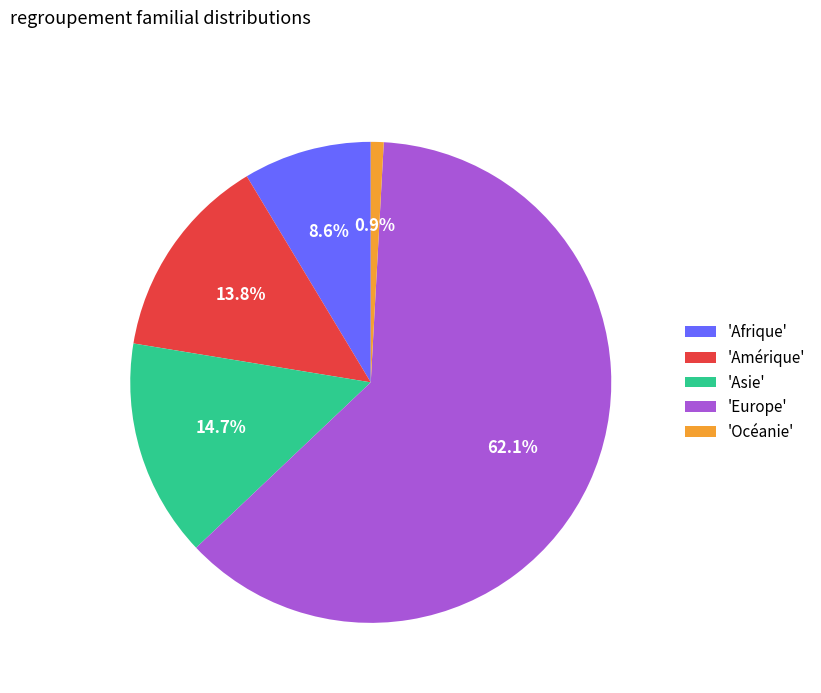

Which slice is the smallest?

'Océanie'